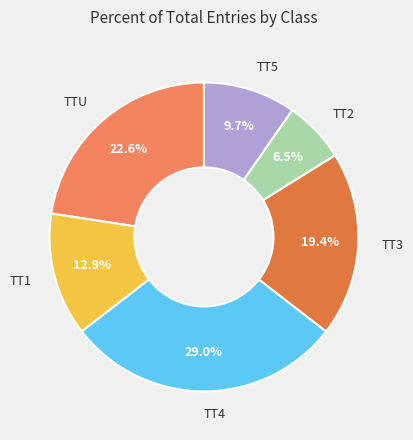

Count the number of slices in the pie.

6